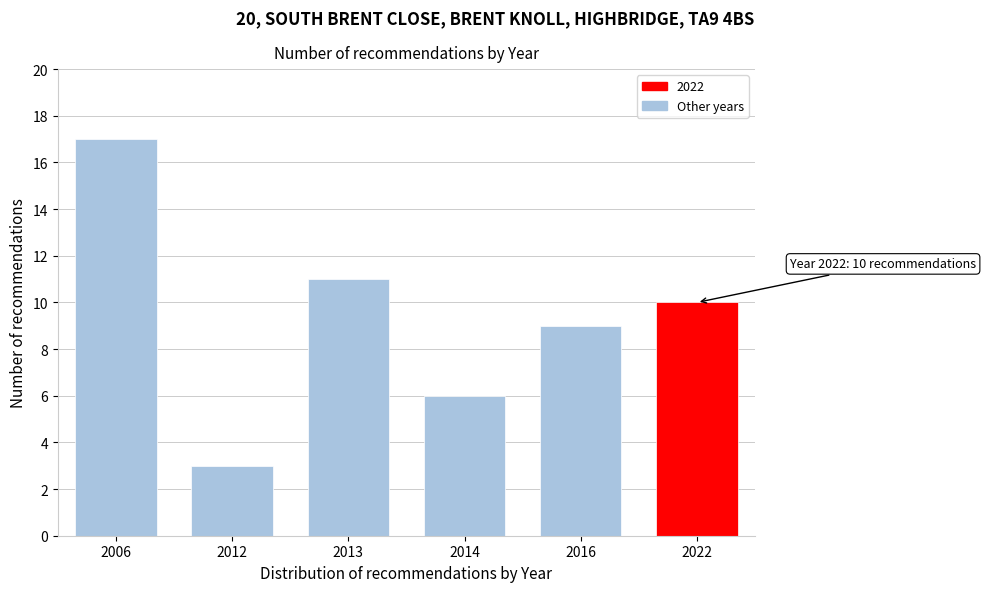

Reading left to right, transcribe all the data shown in this chart.

2006=17	2012=3	2013=11	2014=6	2016=9	2022=10